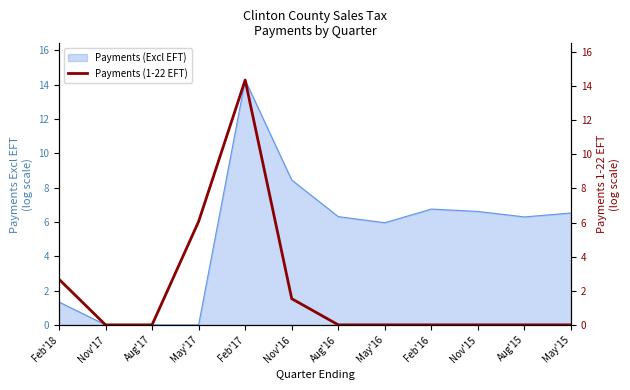

True or false: Payments (Excl EFT) has a value of 0.0 at Aug'17.

True